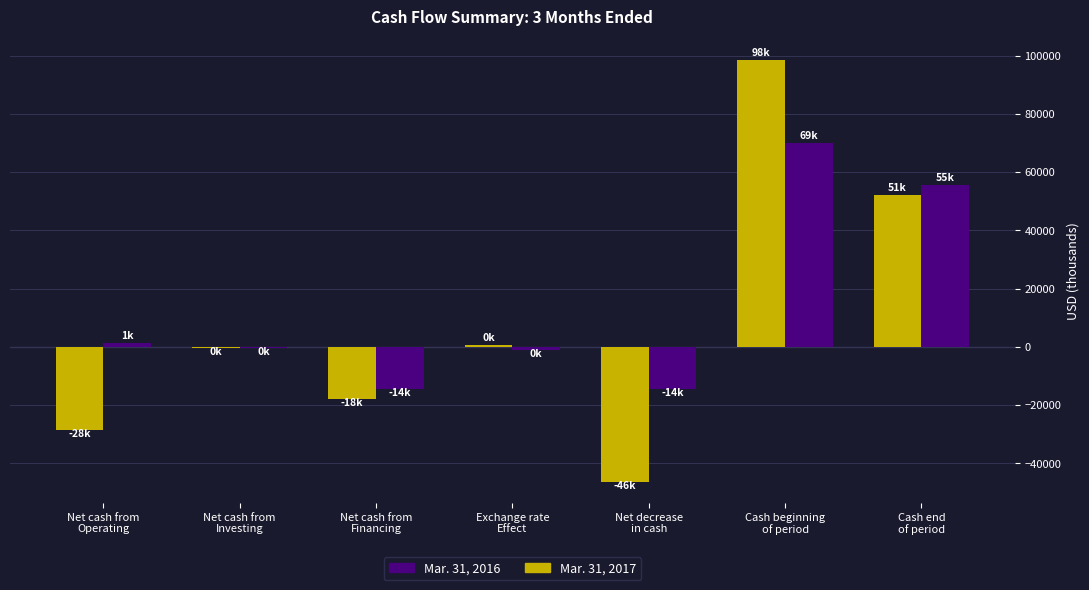

True or false: Mar. 31, 2016 has a value of 81694 at Cash end
of period.

False